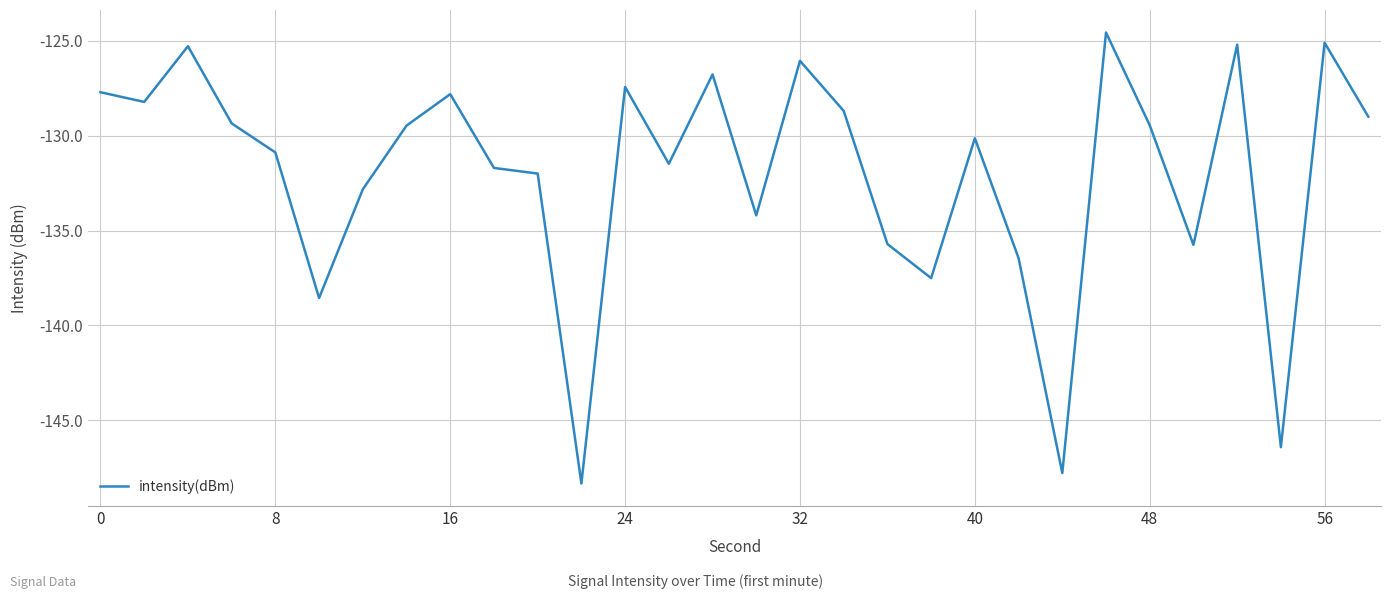

How many interior local valleys (lower than both neighbors) does the data have?

9